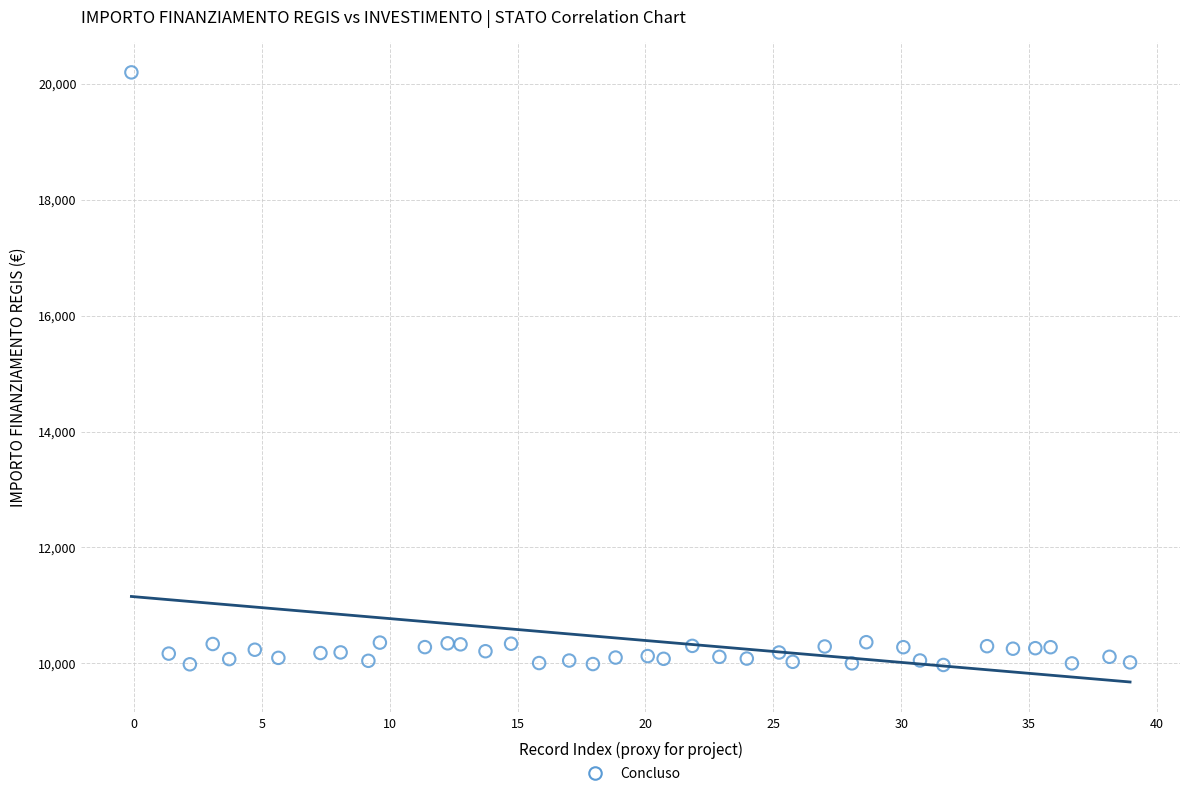

What is the range of X values (max minus min)?

39.1